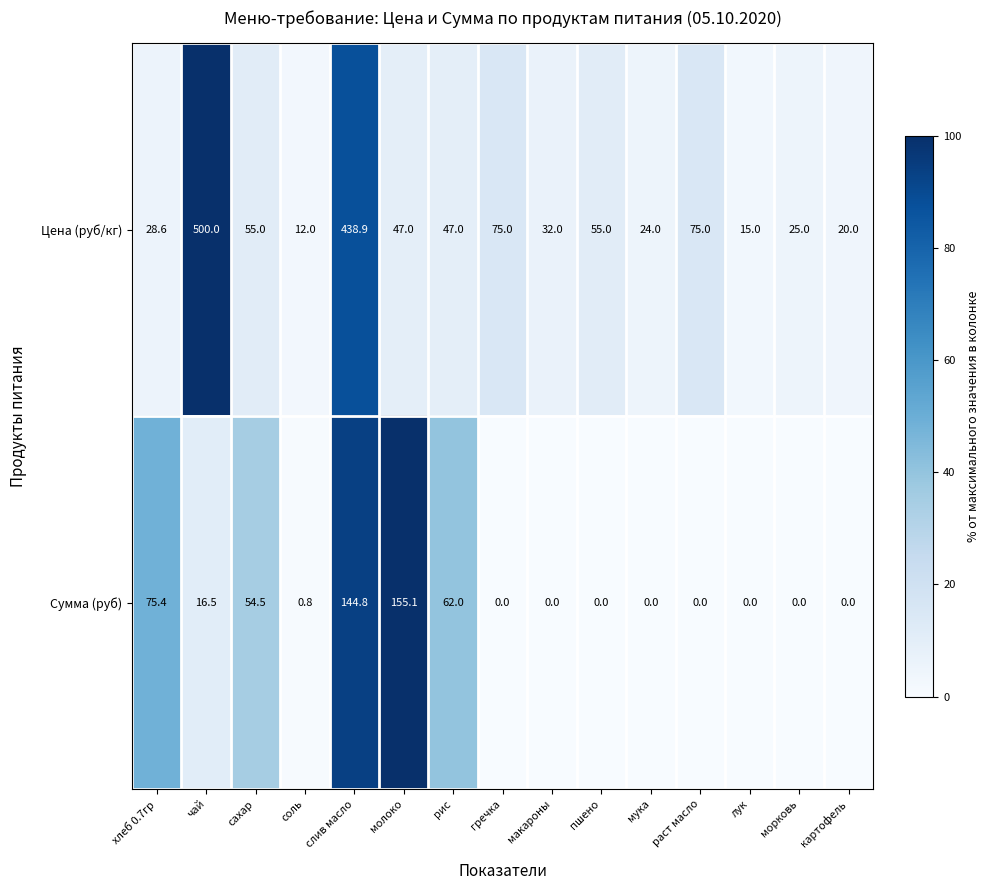

Reading left to right, extract all data points from this chart.

Цена (руб/кг): 28.6	500.0	55.0	12.0	438.9	47.0	47.0	75.0	32.0	55.0	24.0	75.0	15.0	25.0	20.0
Сумма (руб): 75.4	16.5	54.5	0.8	144.8	155.1	62.0	0.0	0.0	0.0	0.0	0.0	0.0	0.0	0.0